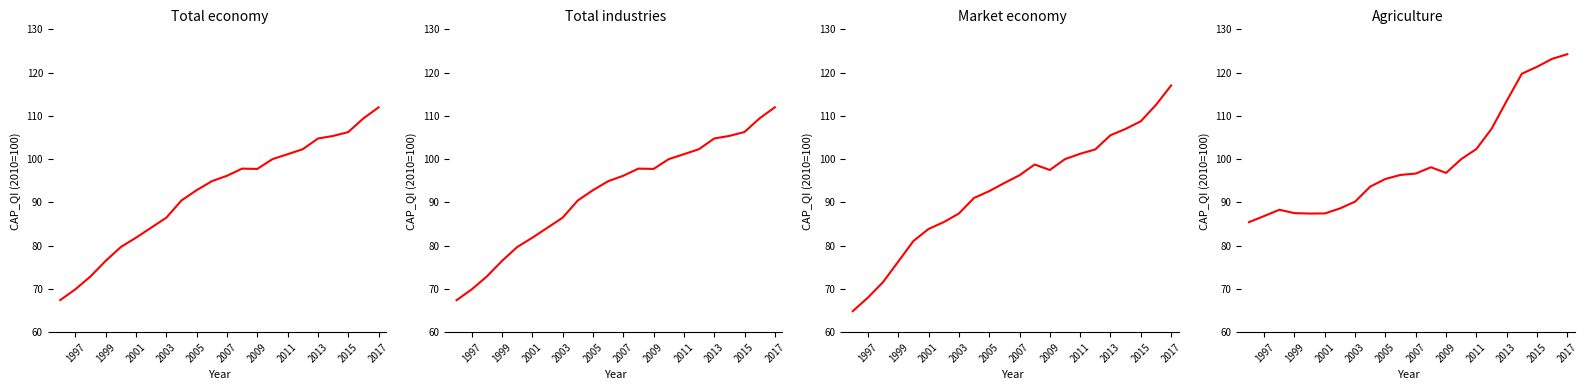

Reading right to left, transcribe all the data shown in this chart.

Total economy: 112.0	109.4	106.3	105.4	104.8	102.3	101.1	100.0	97.7	97.8	96.2	94.9	92.8	90.5	86.5	84.2	81.8	79.7	76.5	72.9	69.9	67.4
Total industries: 112.0	109.4	106.3	105.4	104.8	102.3	101.1	100.0	97.7	97.8	96.2	94.9	92.8	90.4	86.5	84.1	81.8	79.7	76.5	72.9	69.9	67.4
Market economy: 117.0	112.5	108.7	107.0	105.5	102.2	101.2	100.0	97.5	98.8	96.3	94.5	92.6	91.0	87.4	85.4	83.9	81.1	76.3	71.6	68.0	64.9
Agriculture: 124.2	123.2	121.3	119.7	113.5	107.0	102.3	100.0	96.8	98.1	96.7	96.4	95.4	93.7	90.2	88.6	87.4	87.4	87.5	88.3	86.8	85.4